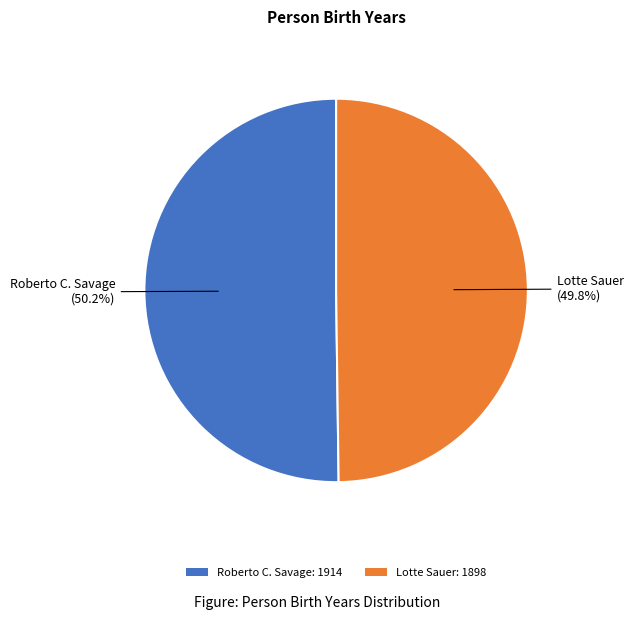

Is there a majority slice in this chart?

Yes